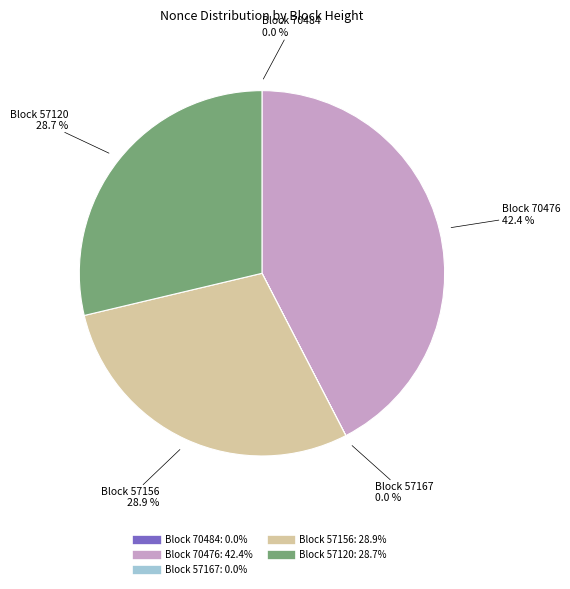

Is there any slice that represents more than half of the pie?

No